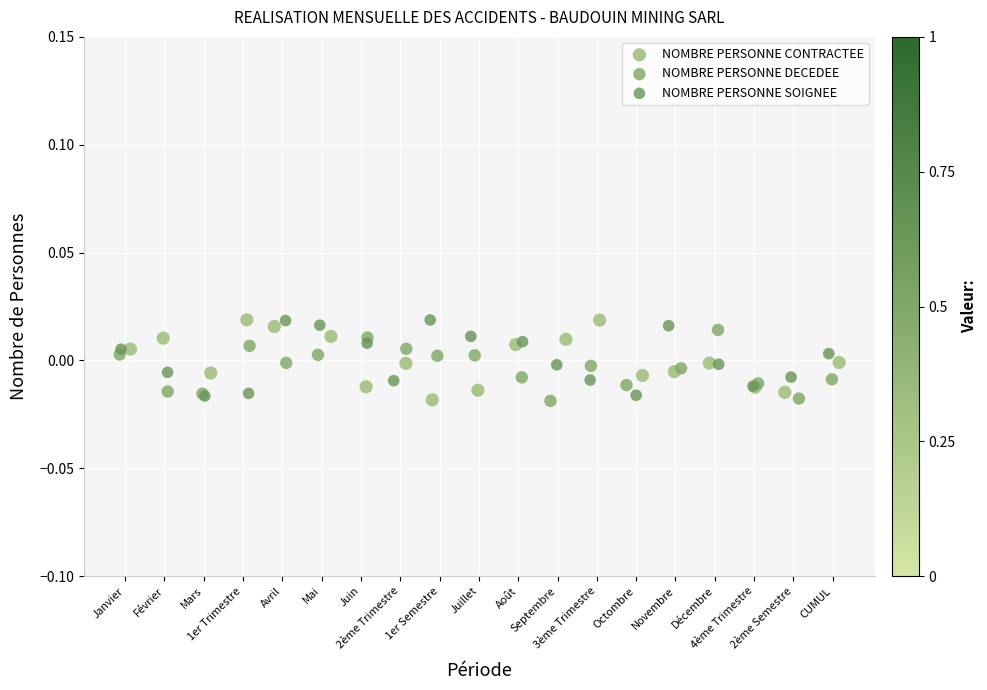

What are all the series names shown in the legend?

NOMBRE PERSONNE CONTRACTEE, NOMBRE PERSONNE DECEDEE, NOMBRE PERSONNE SOIGNEE